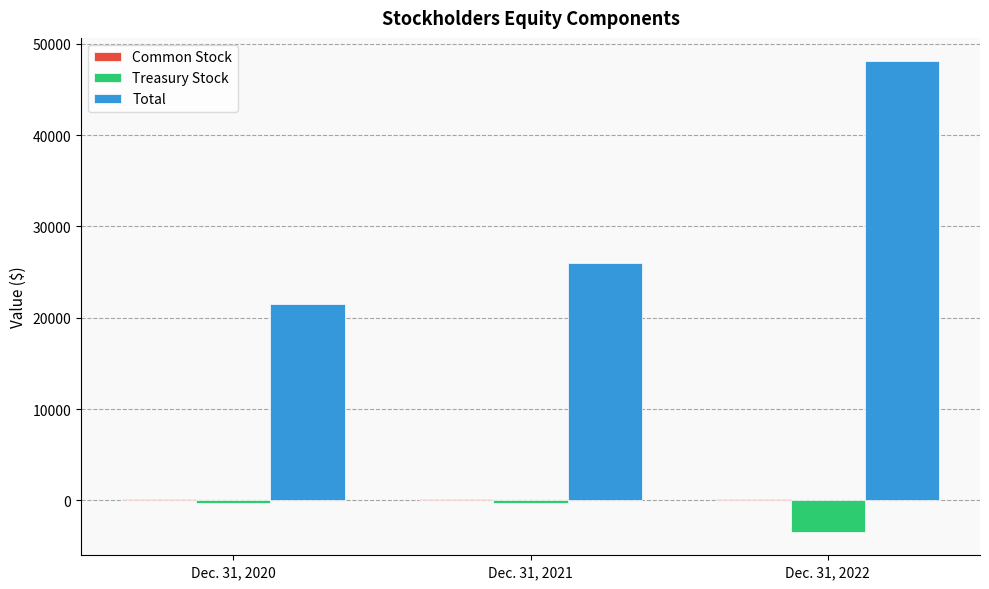

Where is Treasury Stock nearest to the value -1871?

Dec. 31, 2021